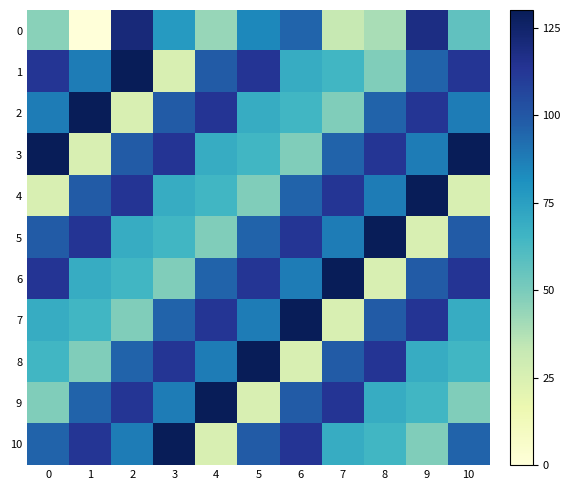

At 0, list the series in order from smallest to largest.

4, 0, 9, 8, 7, 2, 10, 5, 1, 6, 3